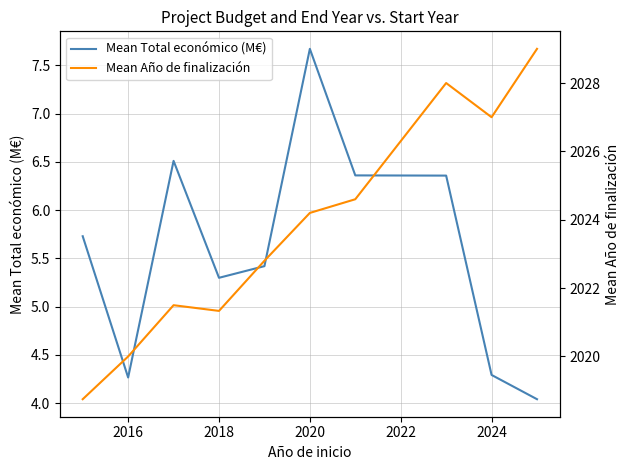

Which series has the widest spread of values?

Mean Año de finalización